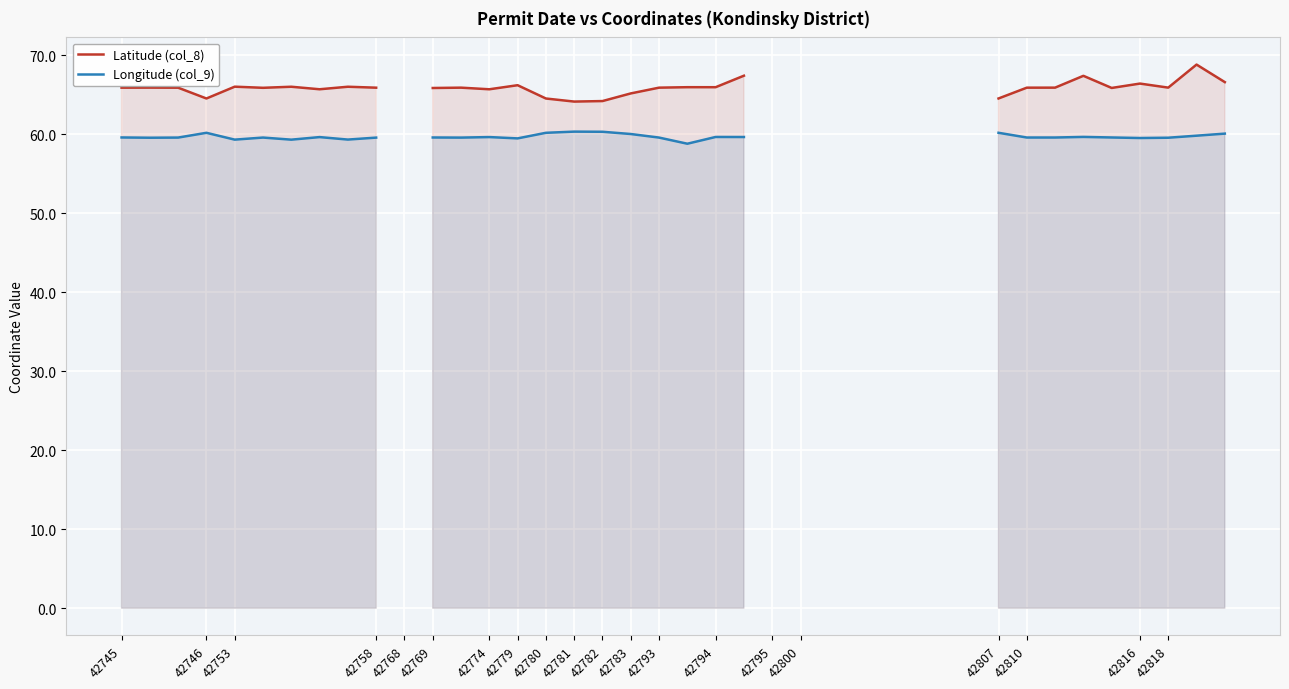

True or false: Latitude (col_8) and Longitude (col_9) intersect in this chart.

False